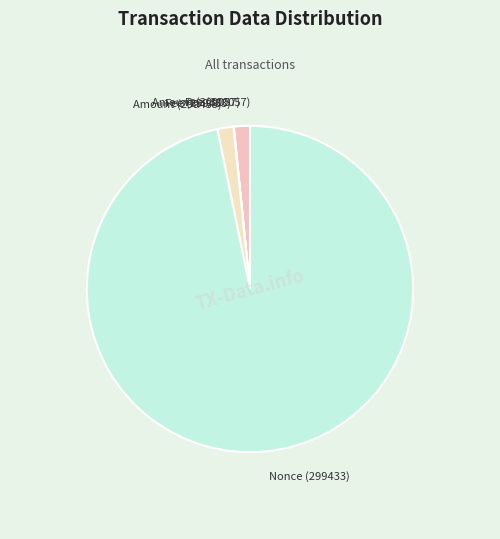

True or false: Nonce (299433) accounts for 97% of the total.

True